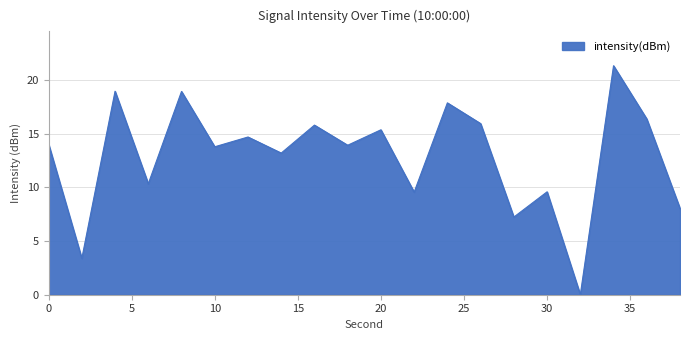

How many lines are shown in the chart?

1